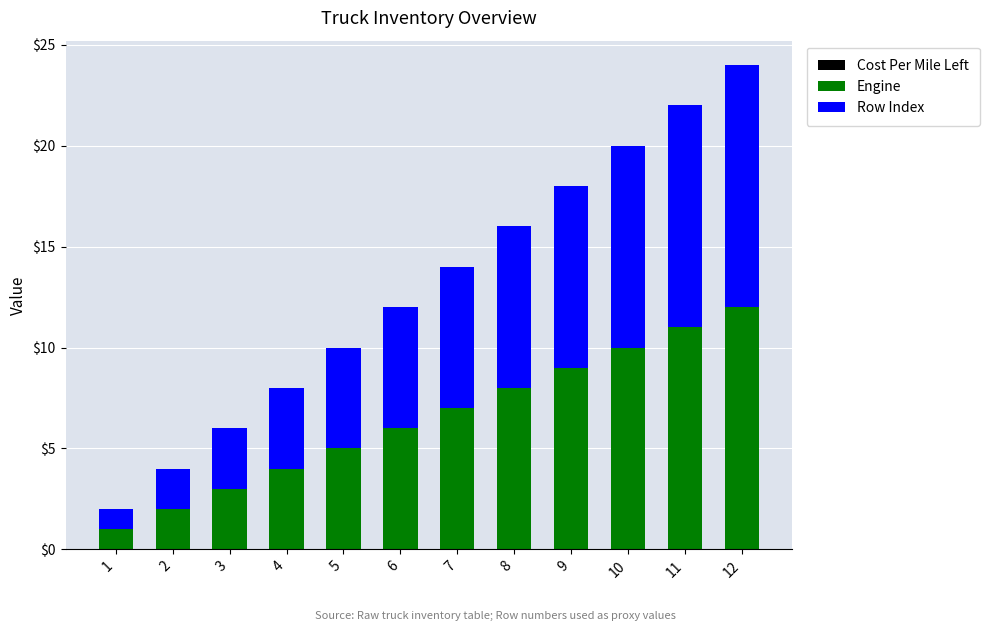

List the labels in order of Engine value, largest first.

12, 11, 10, 9, 8, 7, 6, 5, 4, 3, 2, 1